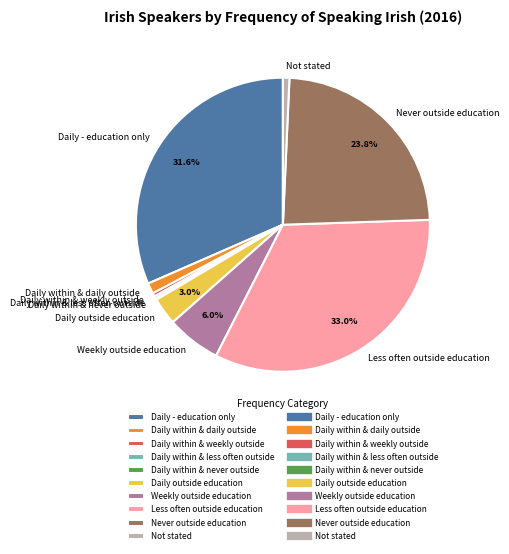

Is the sum of Daily within & daily outside and Daily outside education greater than half?

No